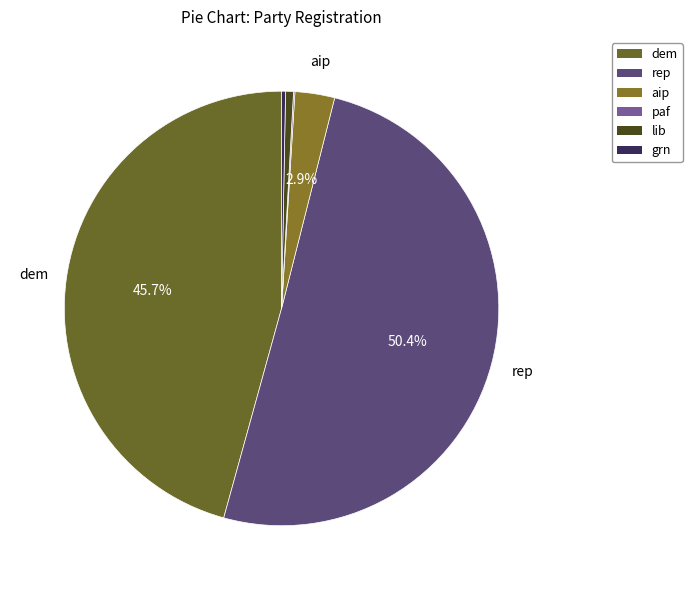

Count the number of slices in the pie.

6